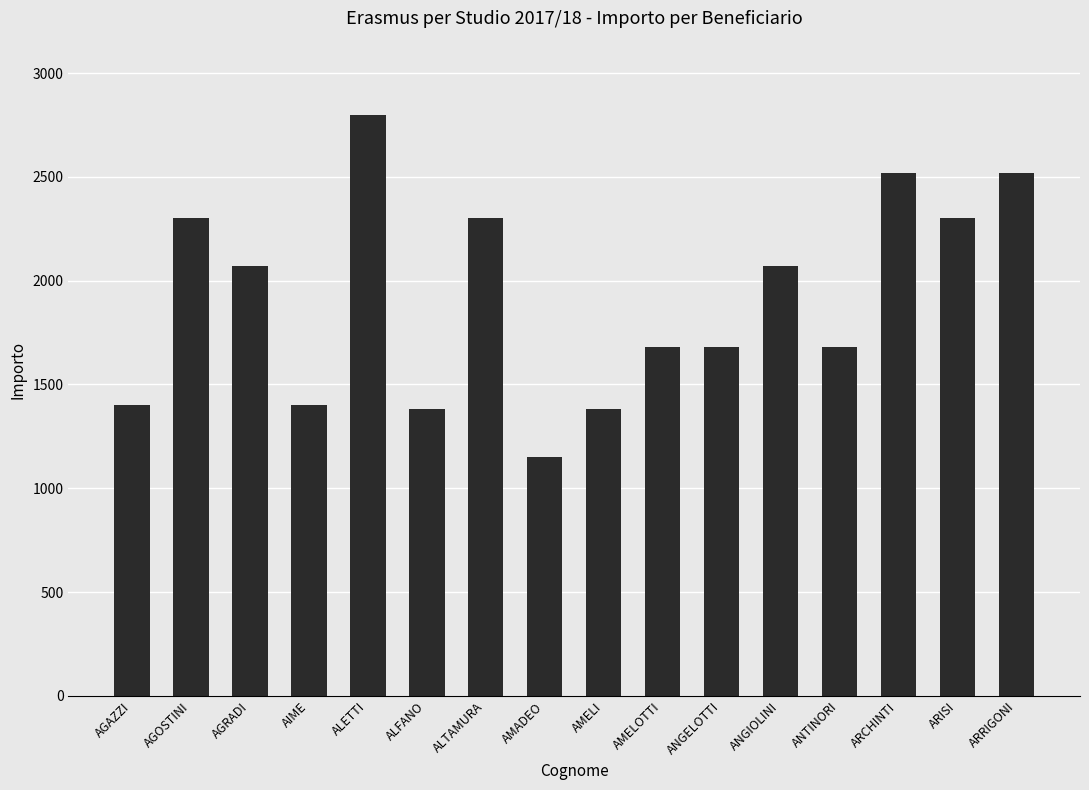

Count the number of data series in this chart.

1